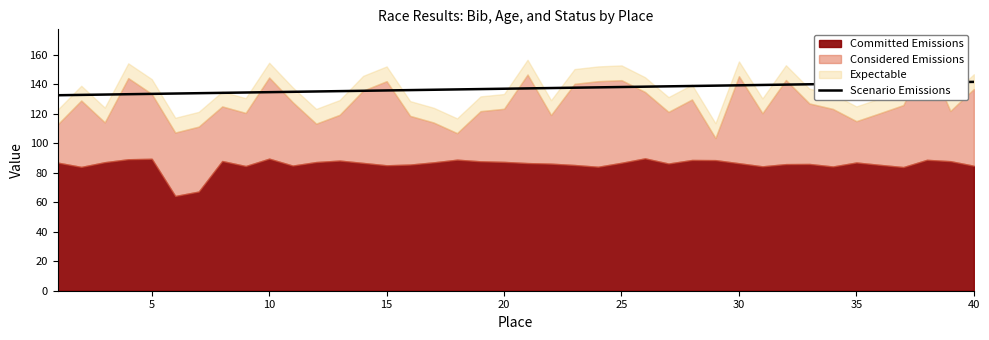

What is the highest value of the Scenario Emissions series?

141.5